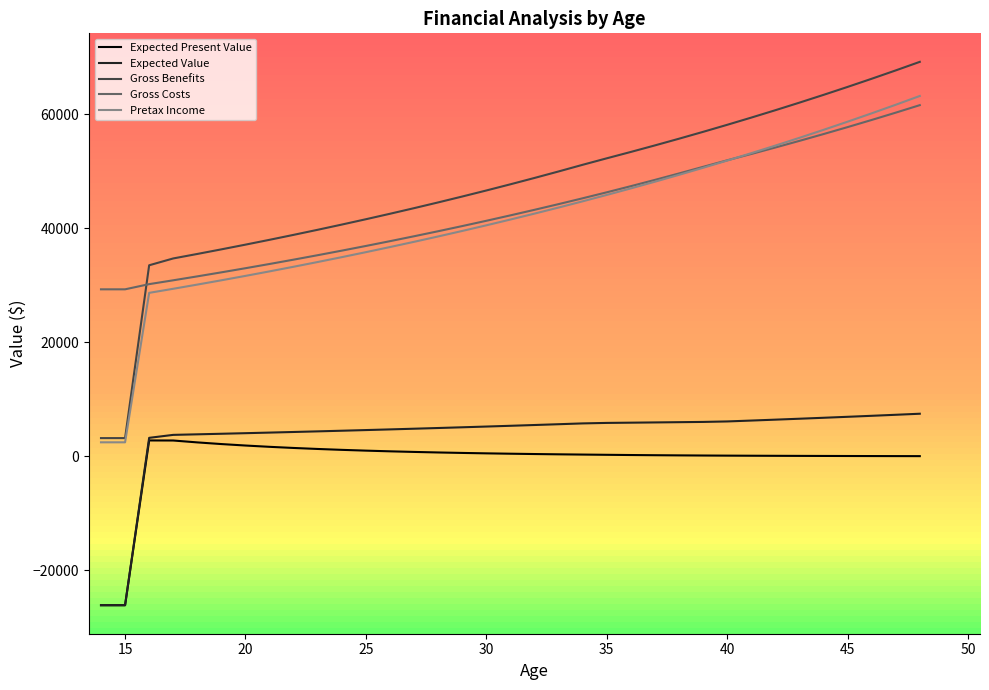

What is the lowest value of the Pretax Income series?

2474.2